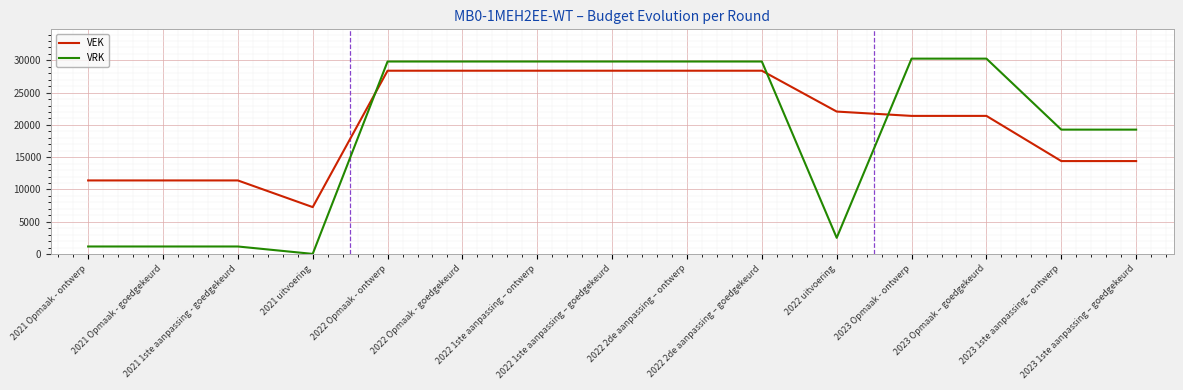

Which series has the widest spread of values?

VRK